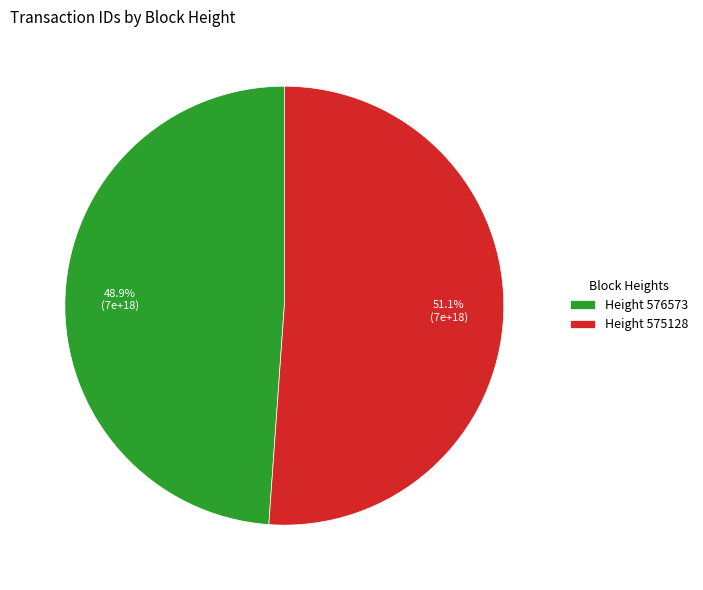

To the nearest percent, what is the difference between the largest and smallest slice percentages?

2%